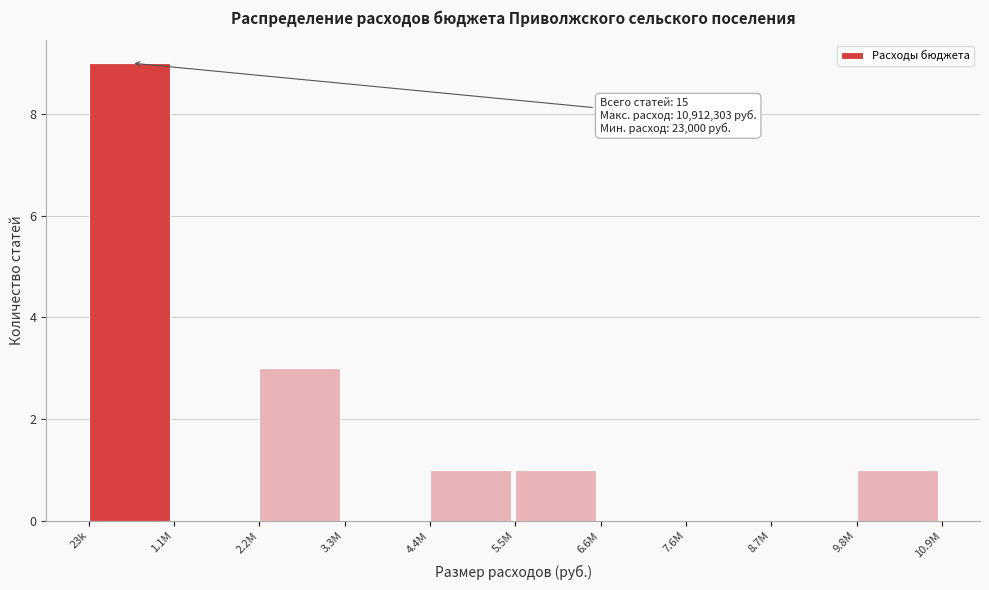

Reading right to left, what are all the values shown in this chart?

9.8M=1	8.7M=0	7.6M=0	6.6M=0	5.5M=1	4.4M=1	3.3M=0	2.2M=3	1.1M=0	23k=9